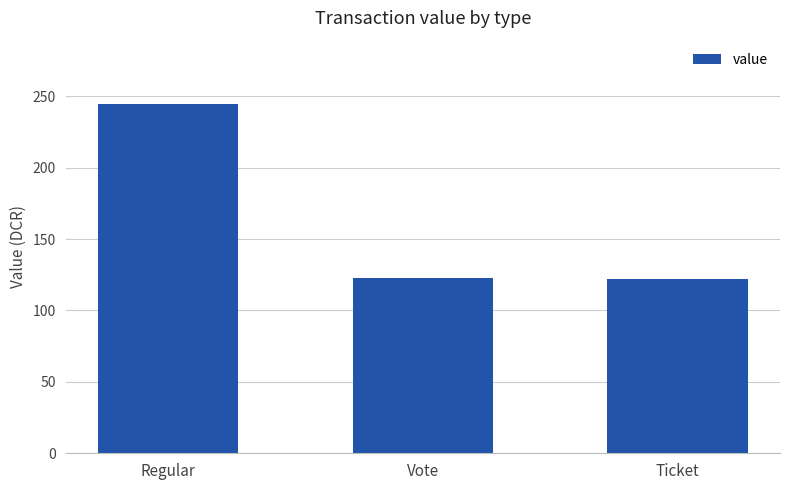

Which label corresponds to the largest value in the chart?

Regular